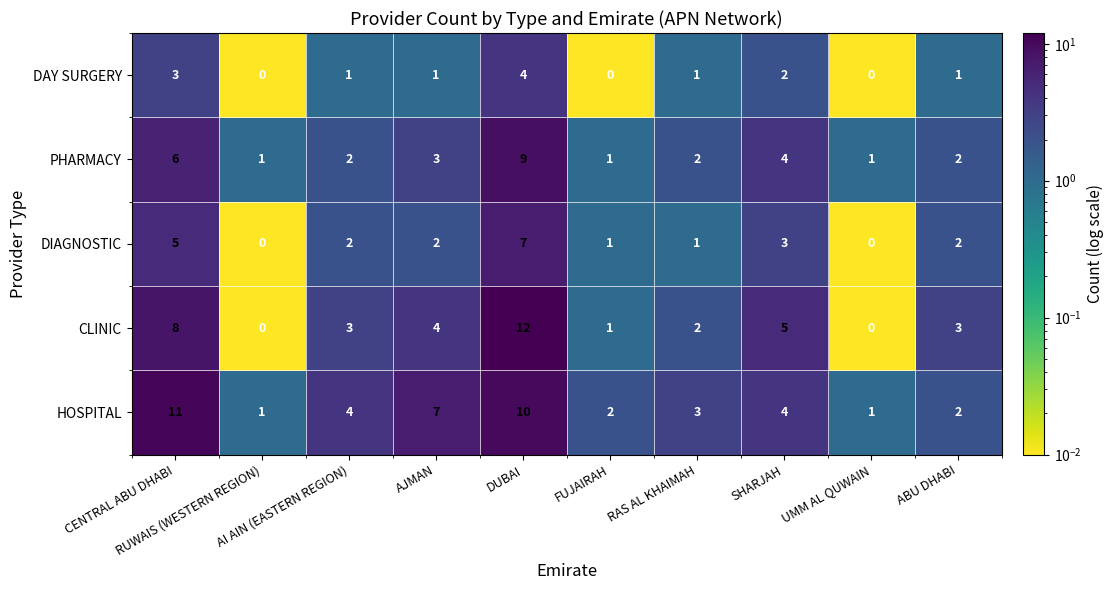

Rank the series by their maximum value, from highest to lowest.

CLINIC, HOSPITAL, PHARMACY, DIAGNOSTIC, DAY SURGERY